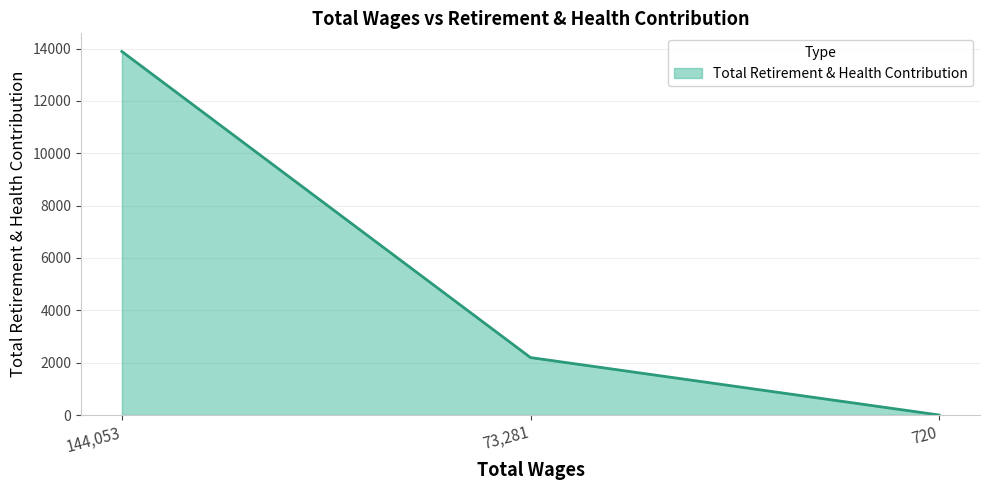

What is the sum of all values?

16086